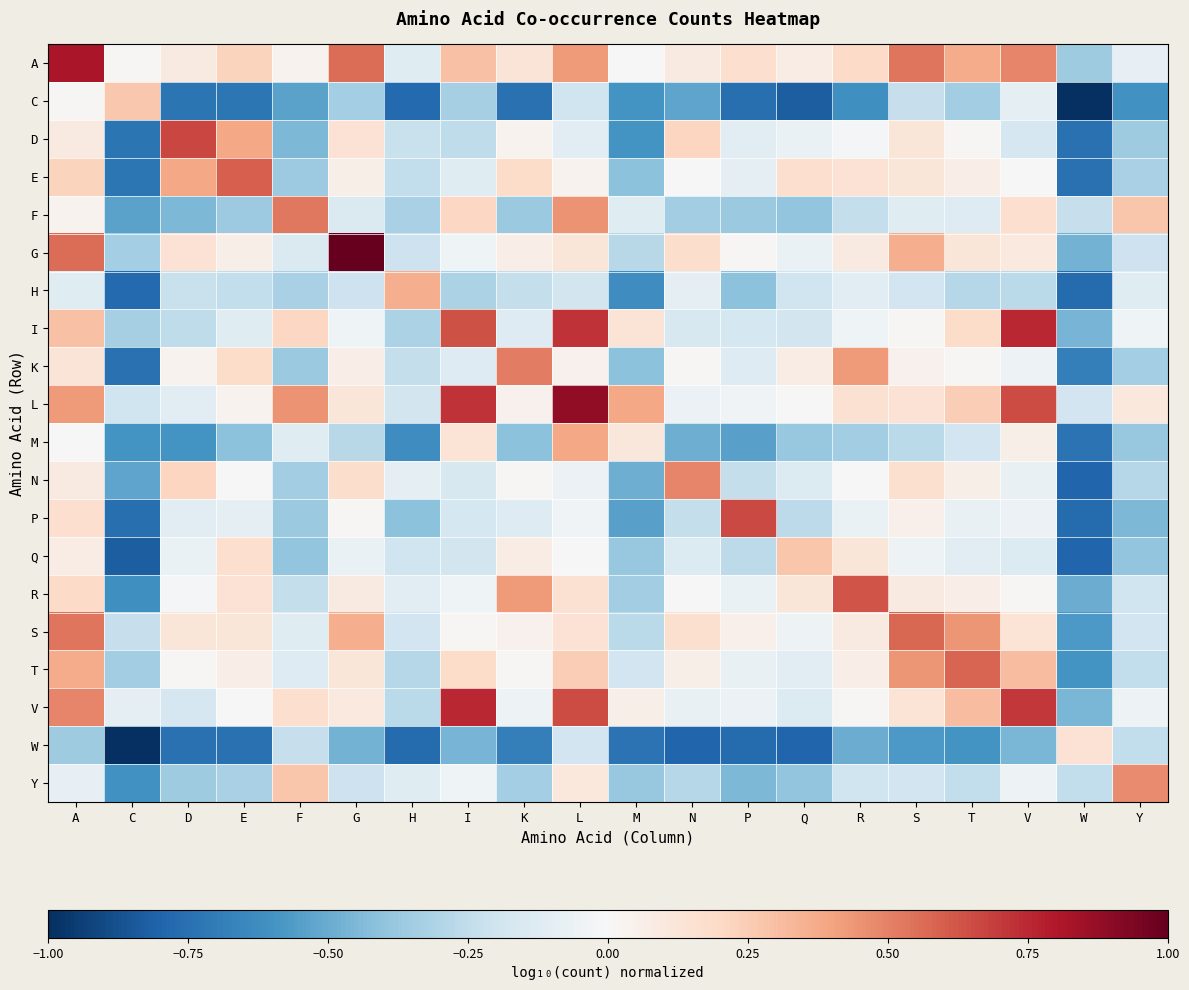

How many distinct data groups are displayed?

20